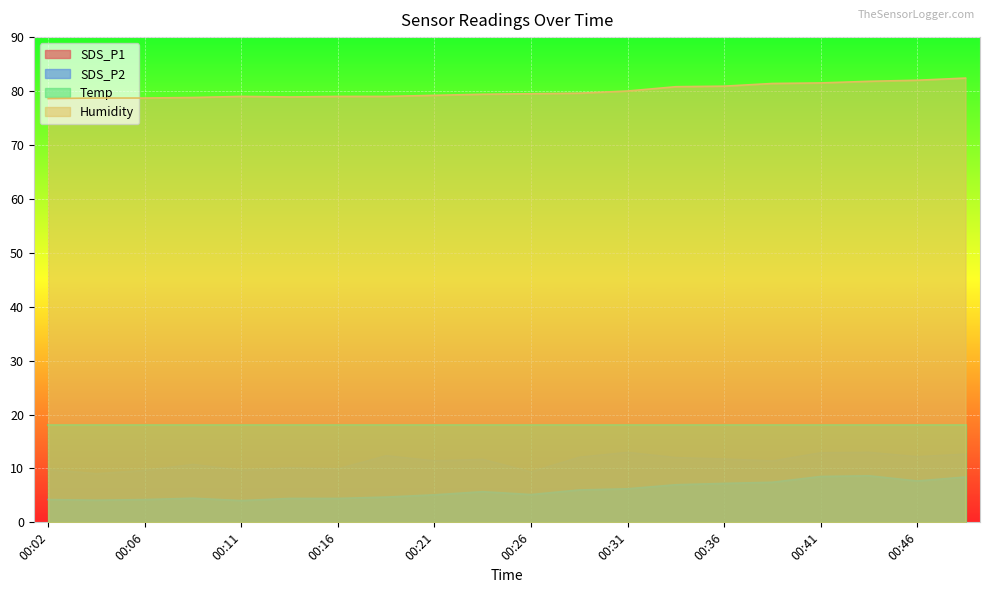

What is the average value of the SDS_P1 series?

11.2